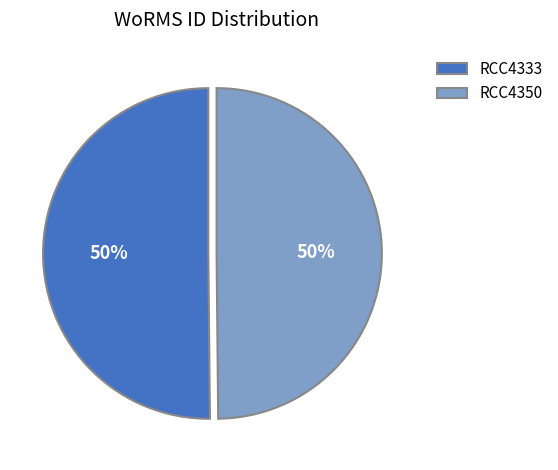

The RCC4333 slice represents 50% of the pie. True or false?

True